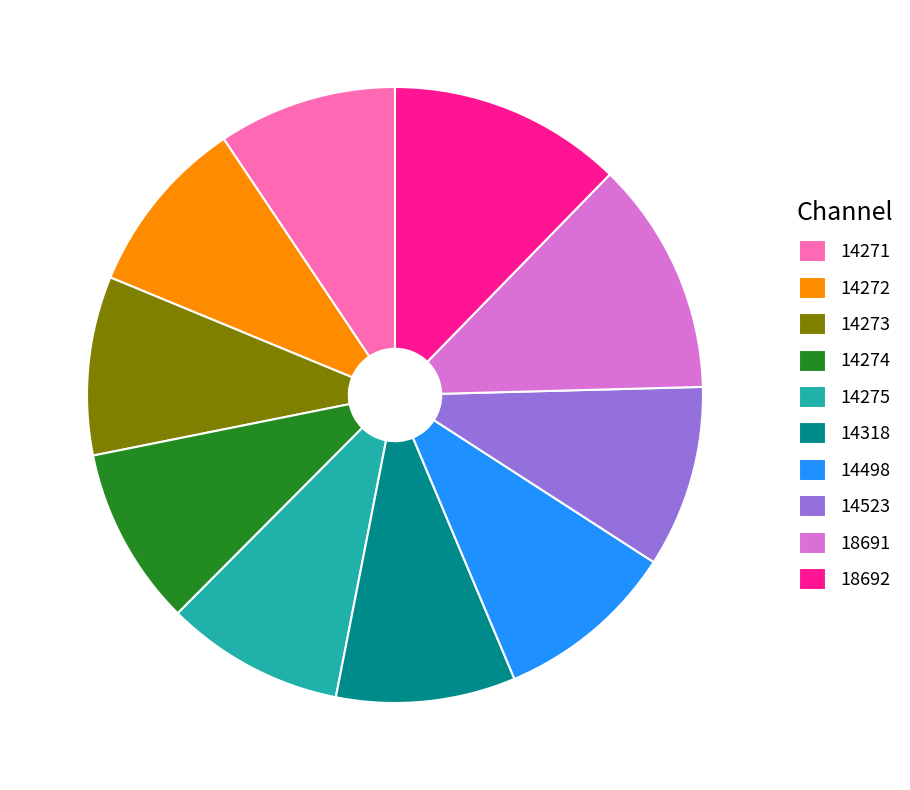

Is the sum of 14273 and 18691 greater than half?

No